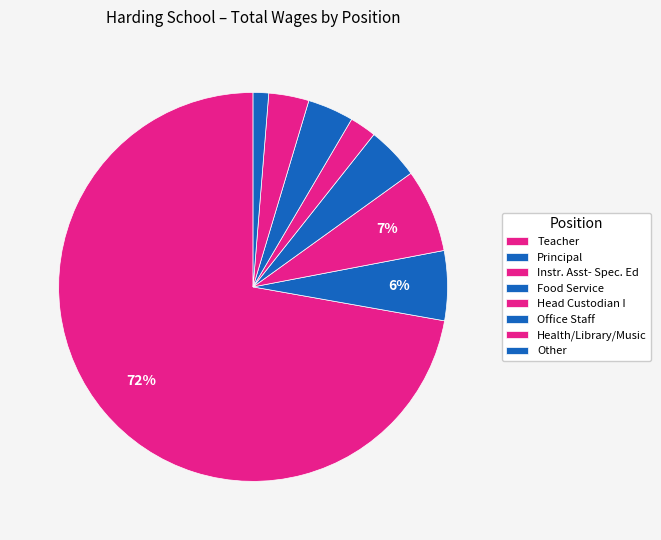

Count the number of slices in the pie.

8